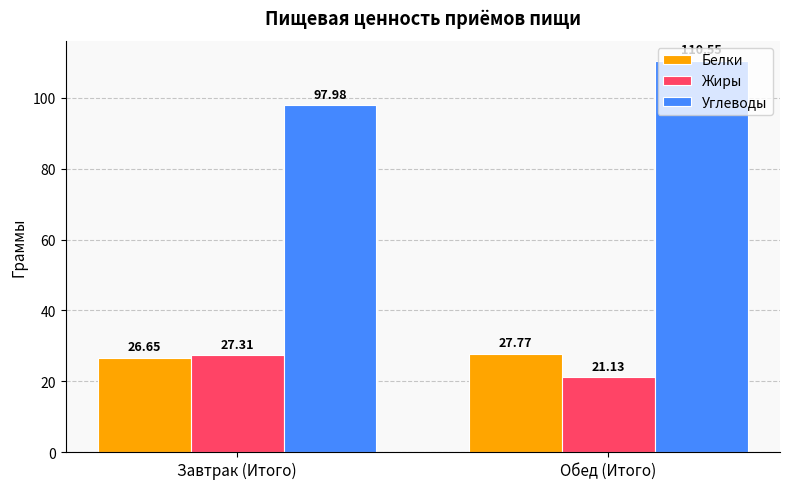

Which category has the lowest value in the Жиры series?

Обед (Итого)